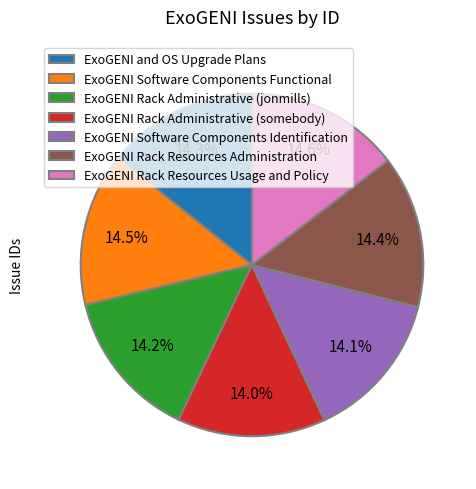

Is ExoGENI Rack Resources Usage and Policy the majority of the pie?

No